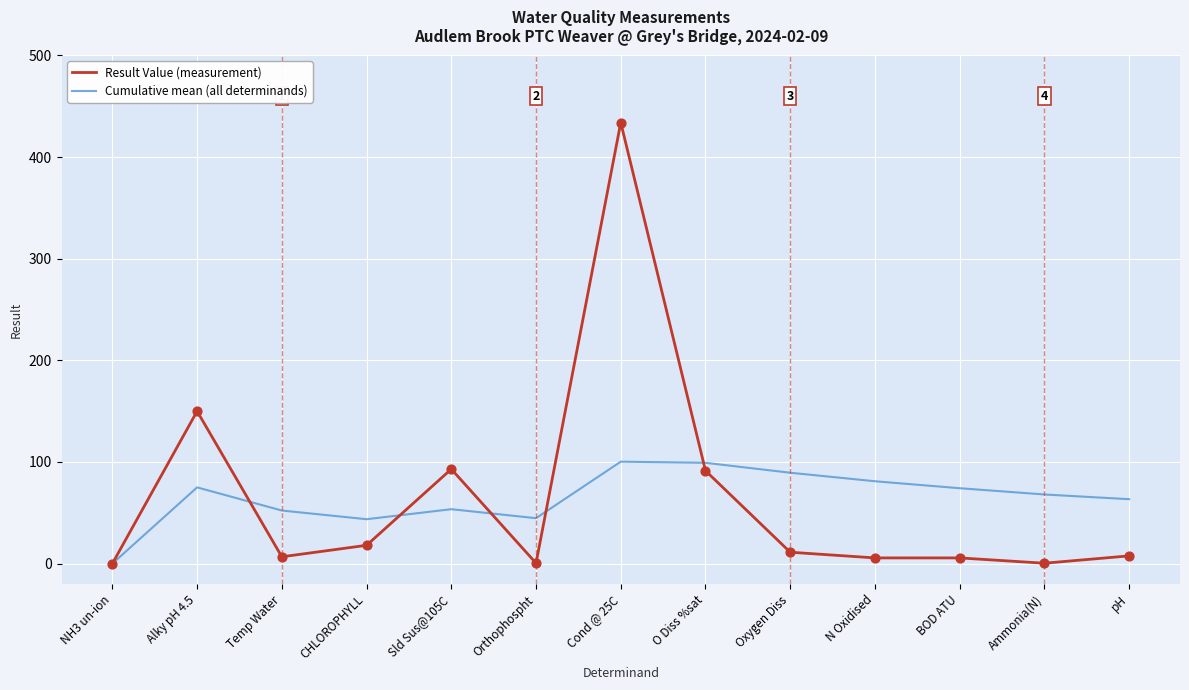

What is the total value across all series at BOD ATU?

79.8